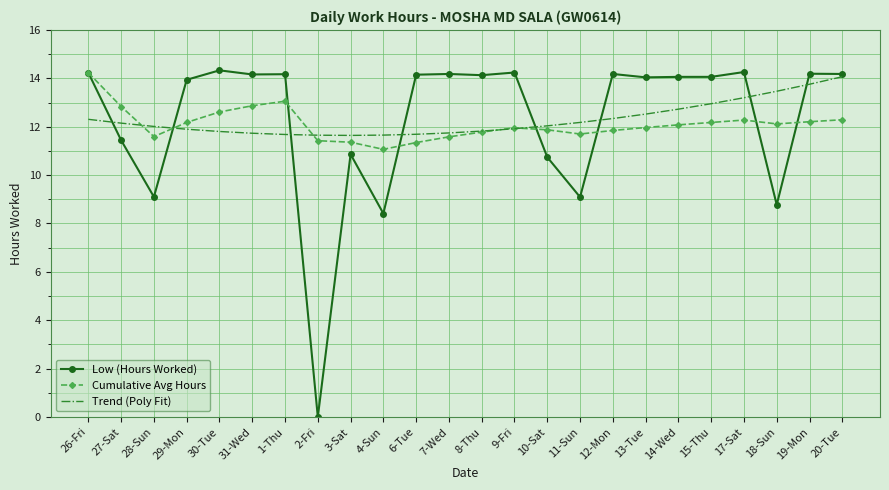

What is the difference between the highest and lowest values at 9-Fri?

2.3